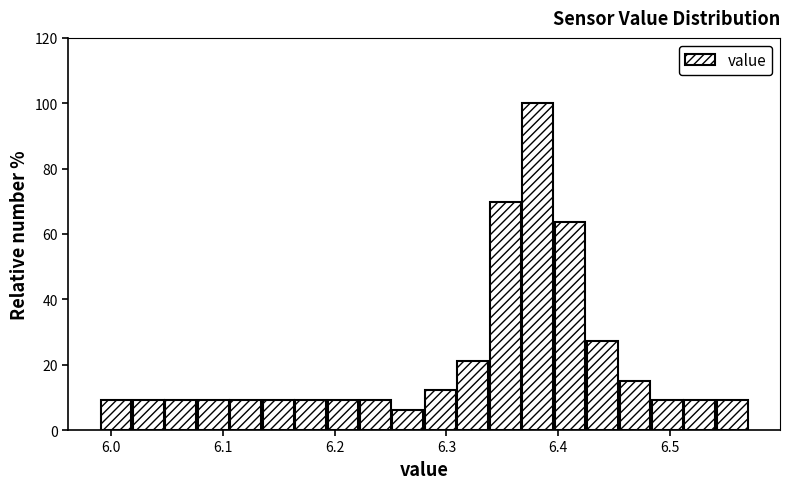

Read against the x-axis, roughly where is the centre of the tallest bar?

6.38